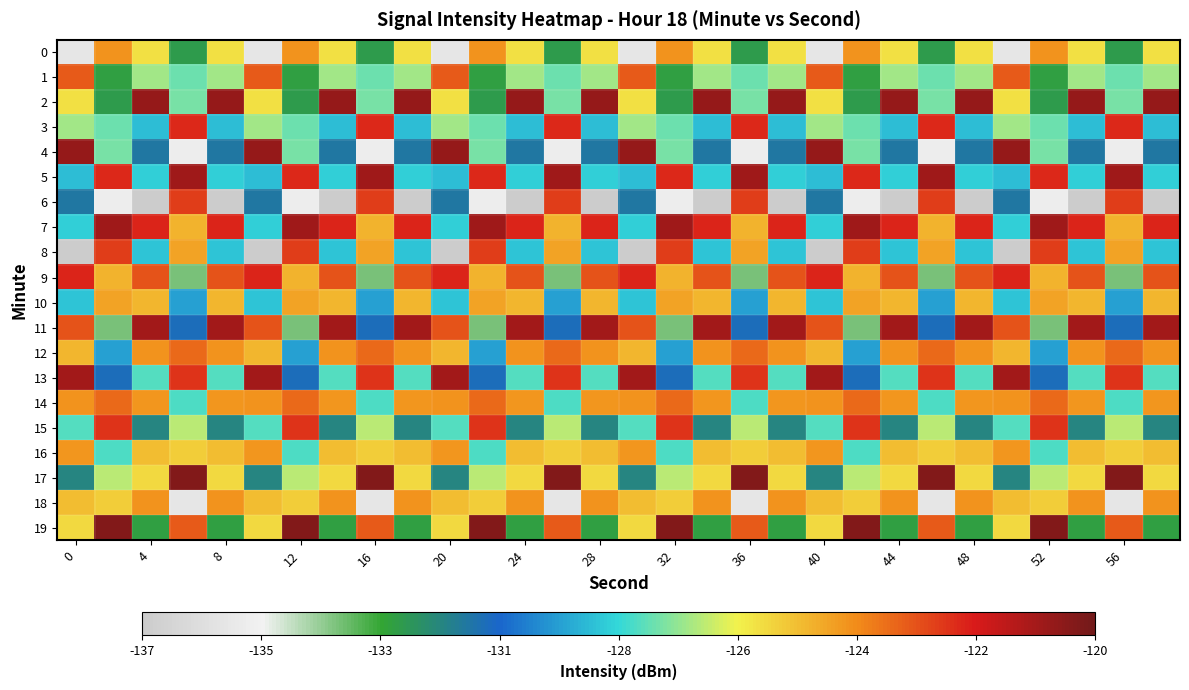

Which series has the largest total across all categories?

7